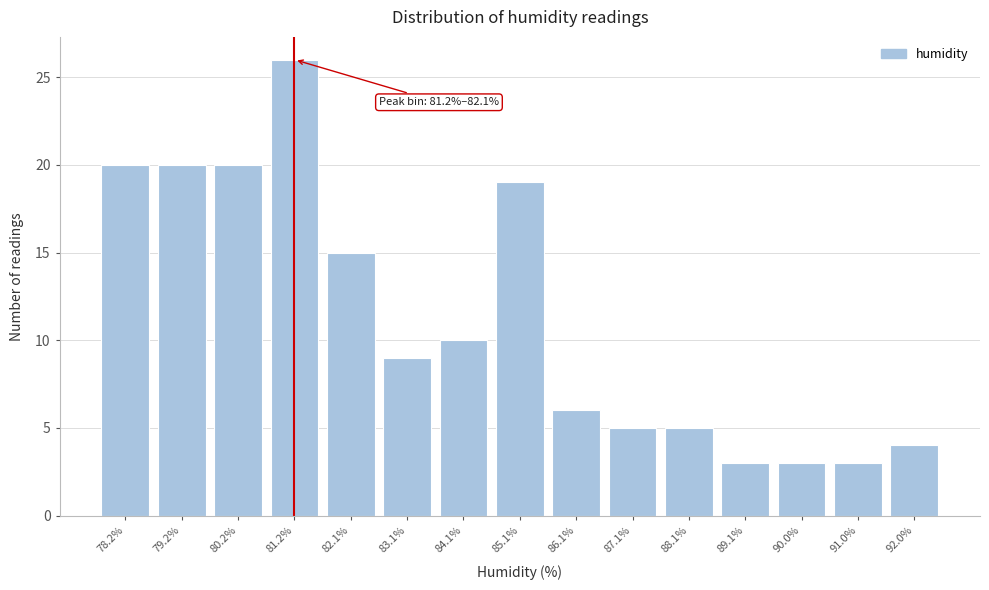

Reading left to right, list all the values displayed in this chart.

20	20	20	26	15	9	10	19	6	5	5	3	3	3	4